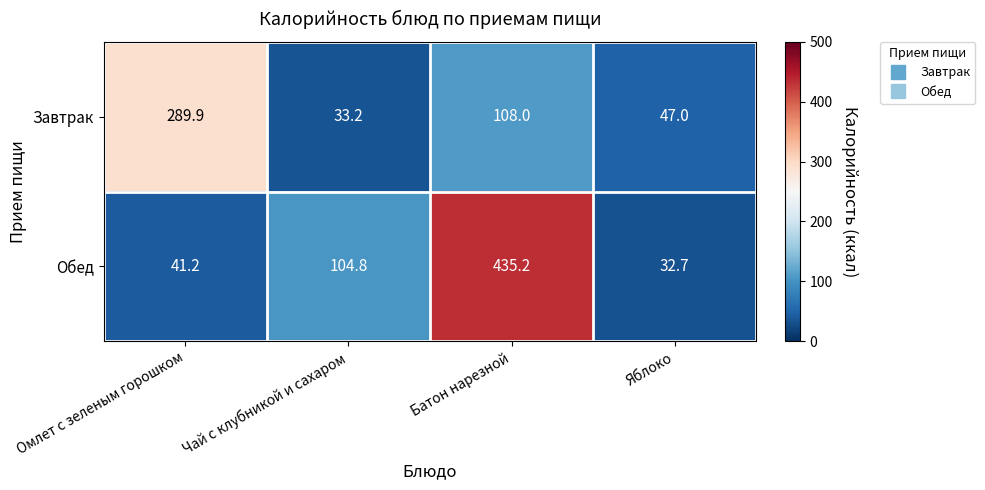

What is the total value across all series at Батон нарезной?

543.2